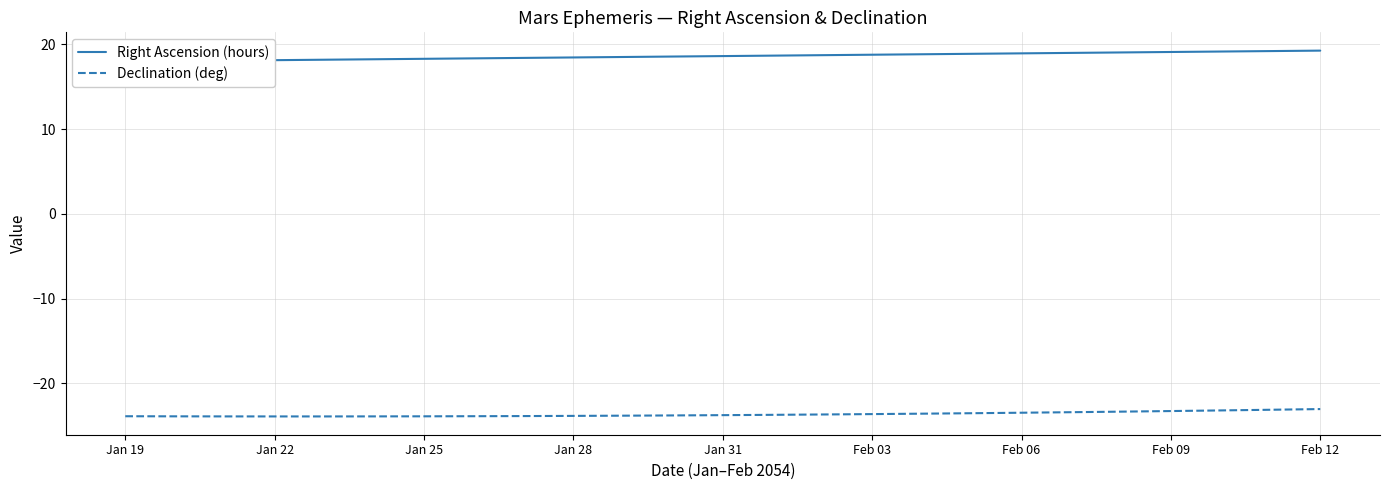

Reading left to right, list all the values displayed in this chart.

Right Ascension (hours): 18.0	18.0	18.1	18.1	18.2	18.2	18.3	18.3	18.4	18.5	18.5	18.6	18.6	18.7	18.7	18.8	18.8	18.9	18.9	19.0	19.0	19.1	19.1	19.2	19.3
Declination (deg): -23.9	-23.9	-23.9	-23.9	-23.9	-23.9	-23.9	-23.9	-23.9	-23.8	-23.8	-23.8	-23.7	-23.7	-23.7	-23.6	-23.6	-23.5	-23.5	-23.4	-23.3	-23.3	-23.2	-23.1	-23.0